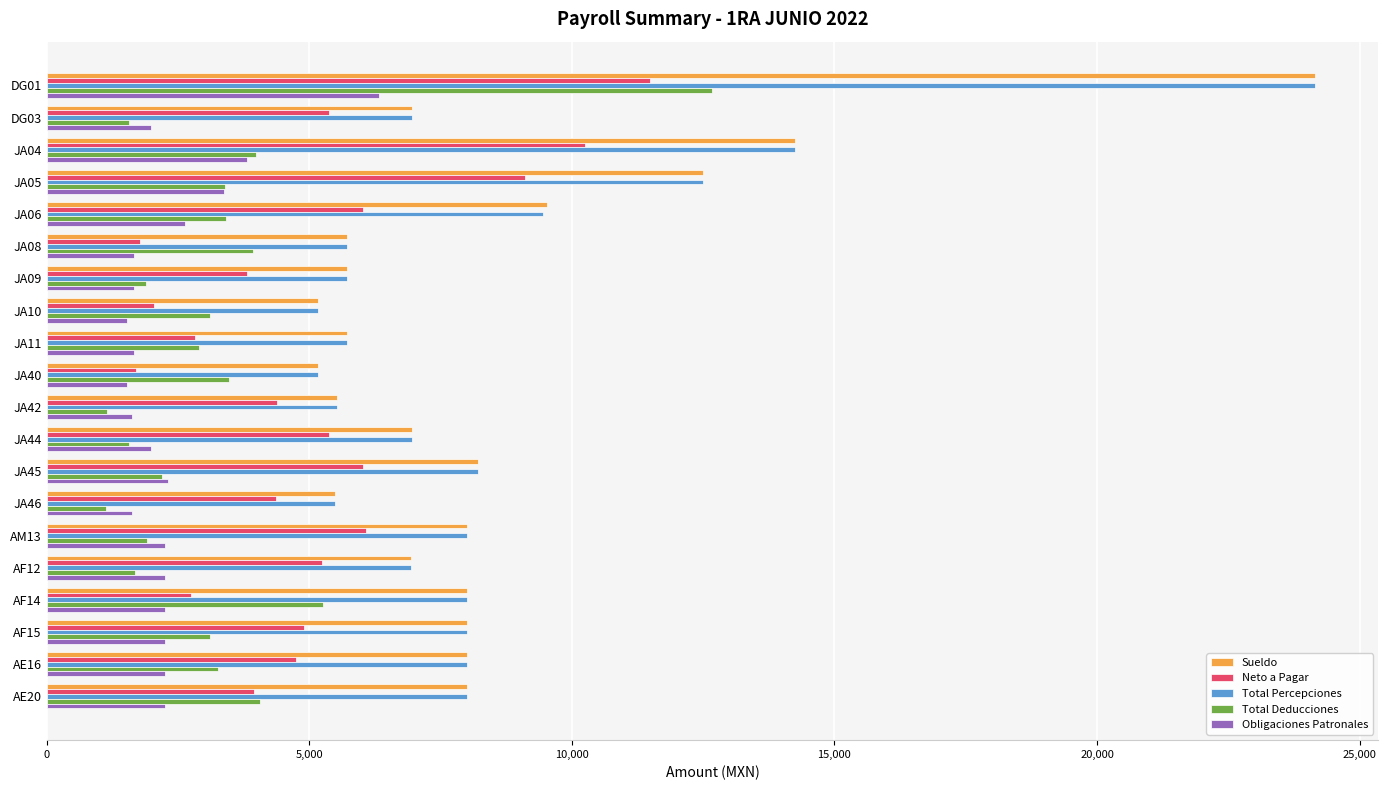

What is the difference between the Neto a Pagar values at JA08 and DG01?

9700.8